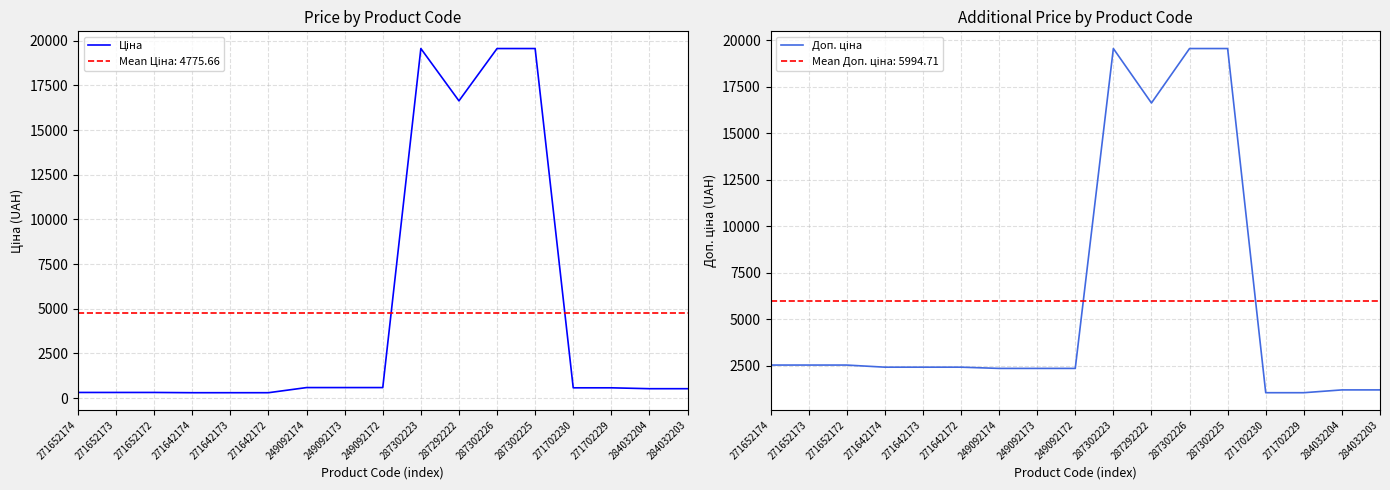

True or false: Доп. ціна and Ціна intersect in this chart.

False